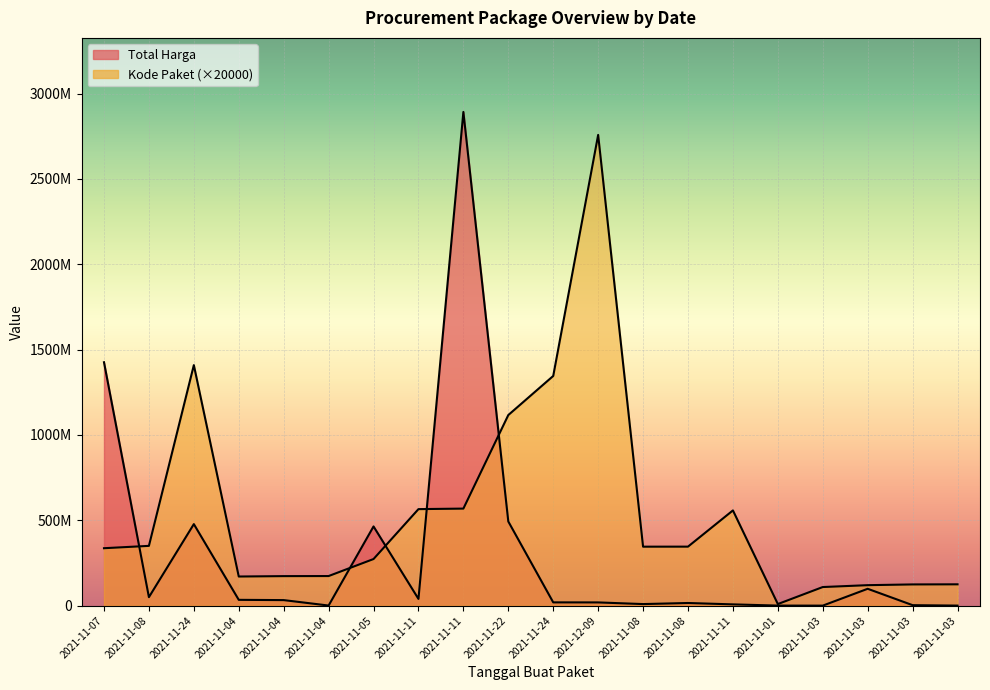

True or false: Total Harga has a value of 14468813 at 2021-11-04.

False